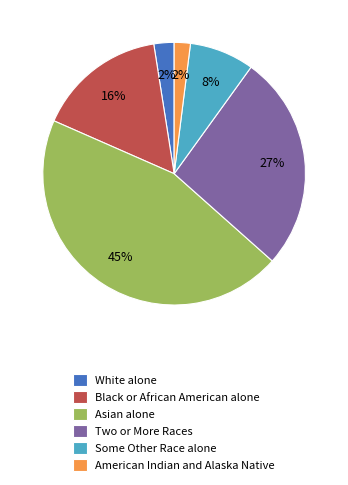

Approximately how many times larger is the value at Black or African American alone compared to Two or More Races?

0.6